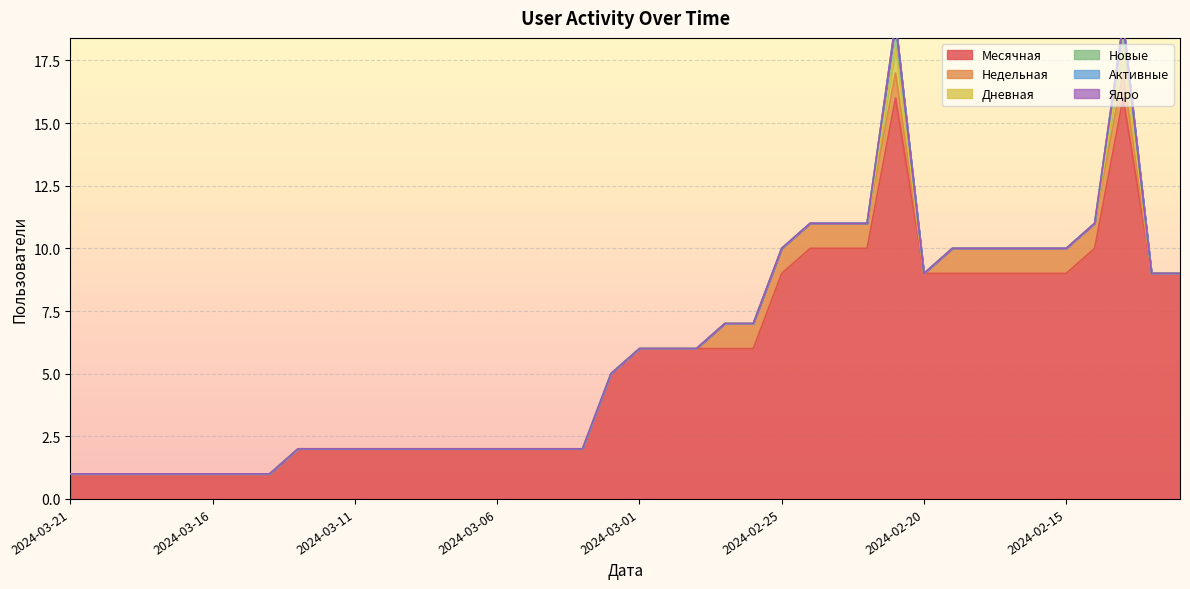

True or false: Активные and Месячная intersect in this chart.

False